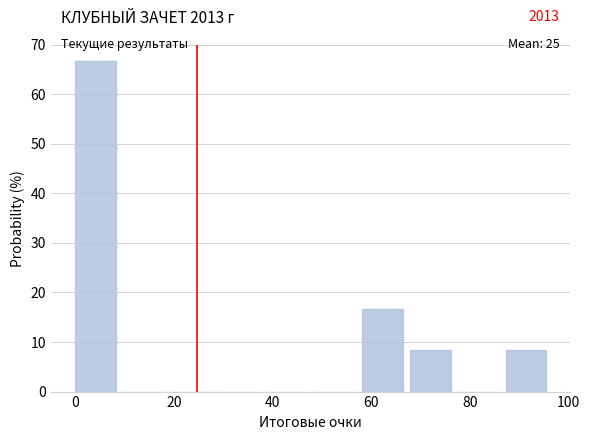

Which range on the x-axis has the tallest bar?

0 to 10